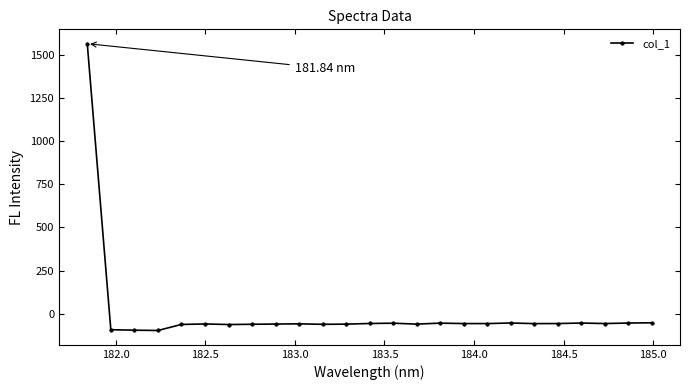

True or false: the data has more than 1 interior local peaks.

True